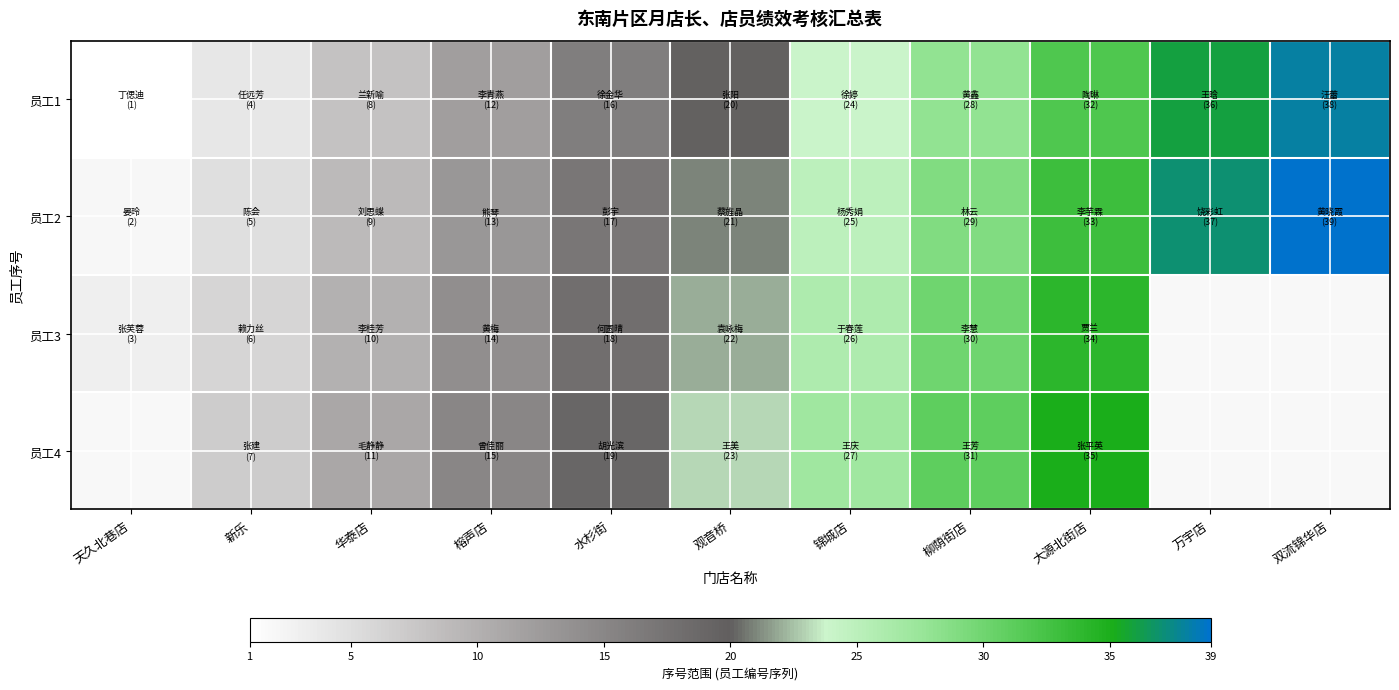

What is the approximate value of 员工3 at 新乐?

6.0